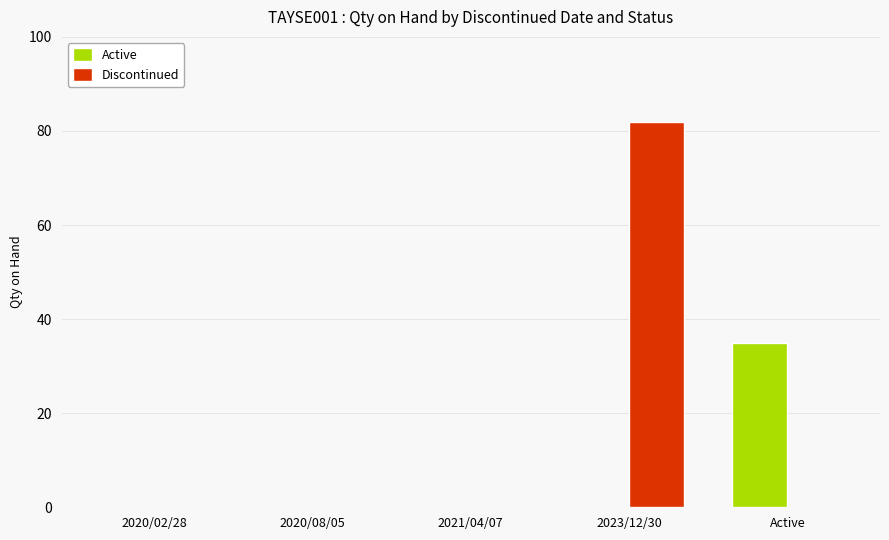

True or false: Discontinued has a value of 53 at 2021/04/07.

False